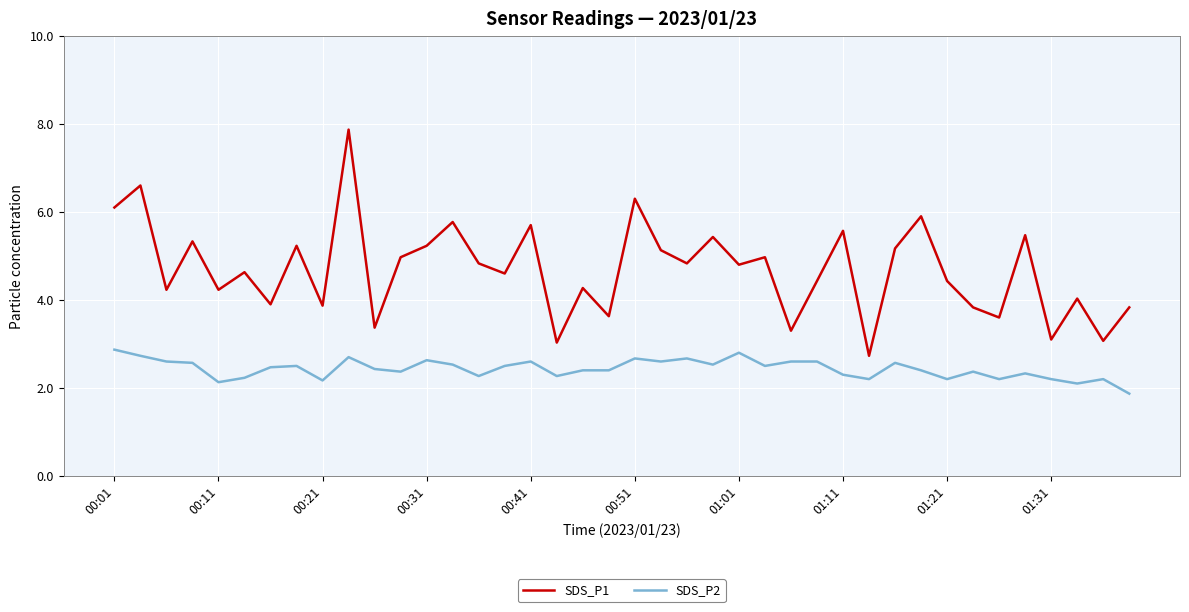

Which series has the widest spread of values?

SDS_P1